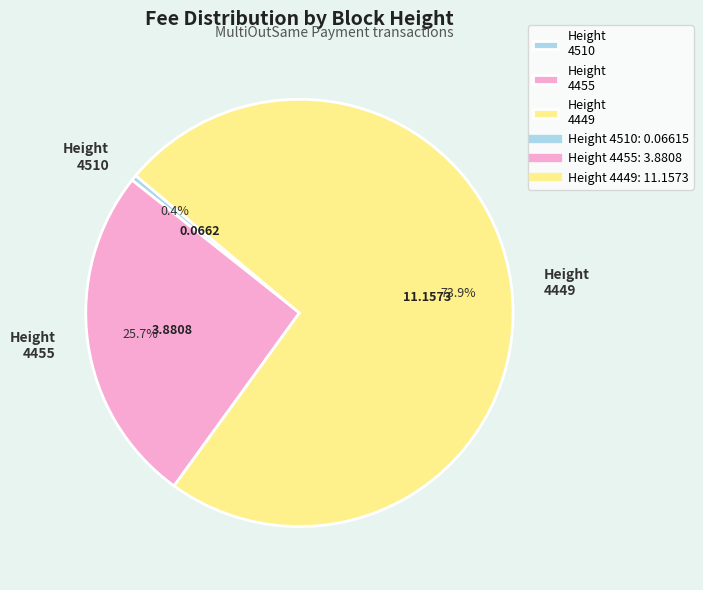

Is the sum of Height 4455 and Height 4510 greater than half?

No